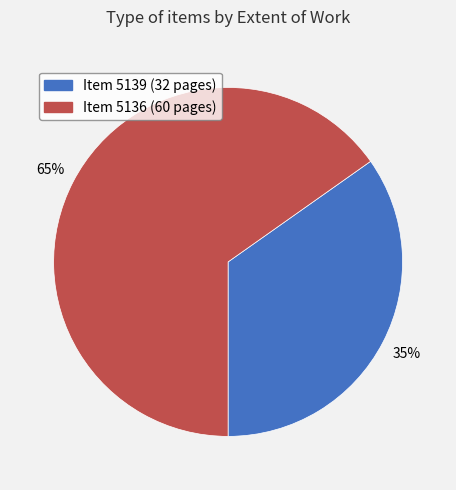

To the nearest percent, what is the average slice percentage?

50%